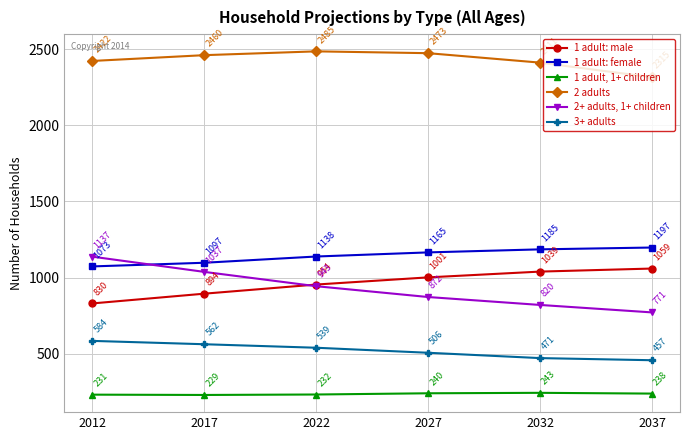

Which series has the widest spread of values?

2+ adults, 1+ children